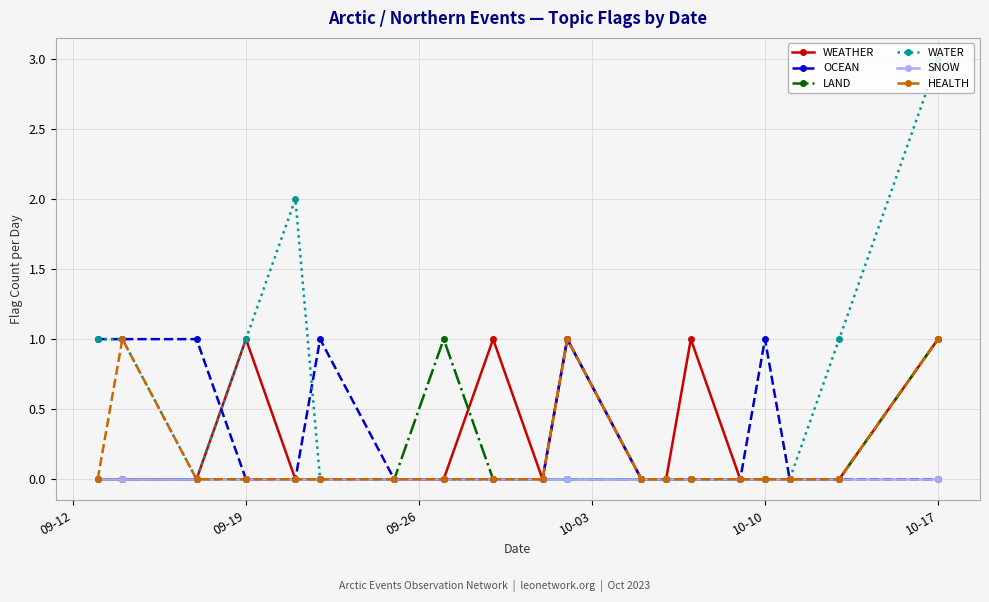

How many distinct data groups are displayed?

6